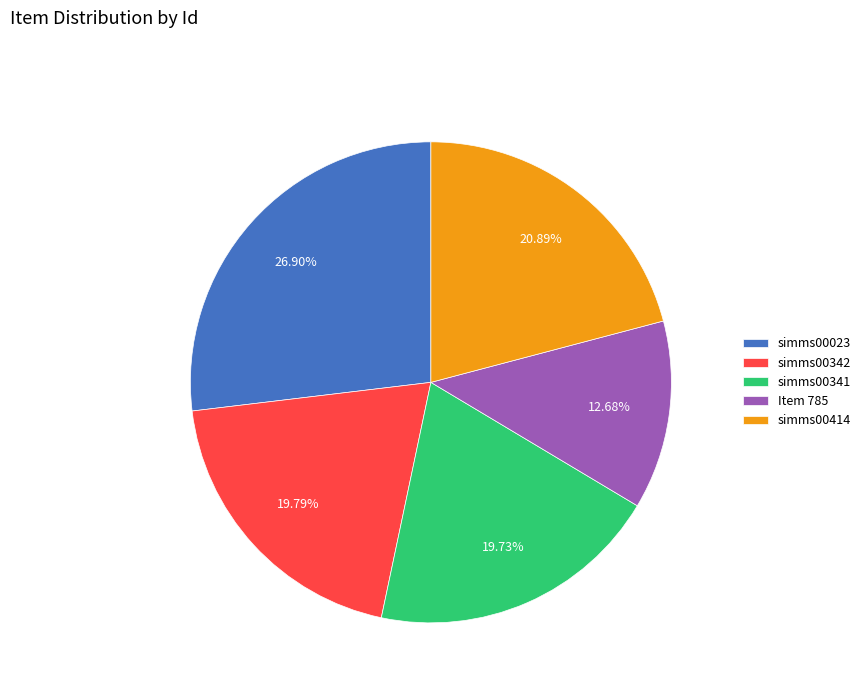

Does Item 785 represent more than half of the total?

No